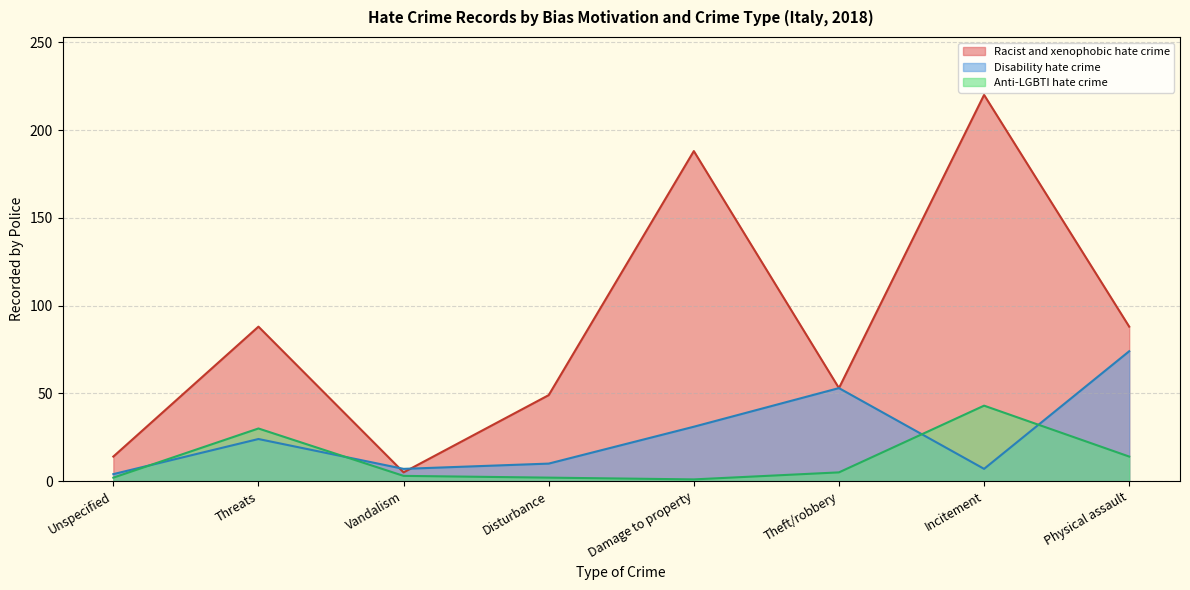

How many intersections are there between Disability hate crime and Anti-LGBTI hate crime?

4